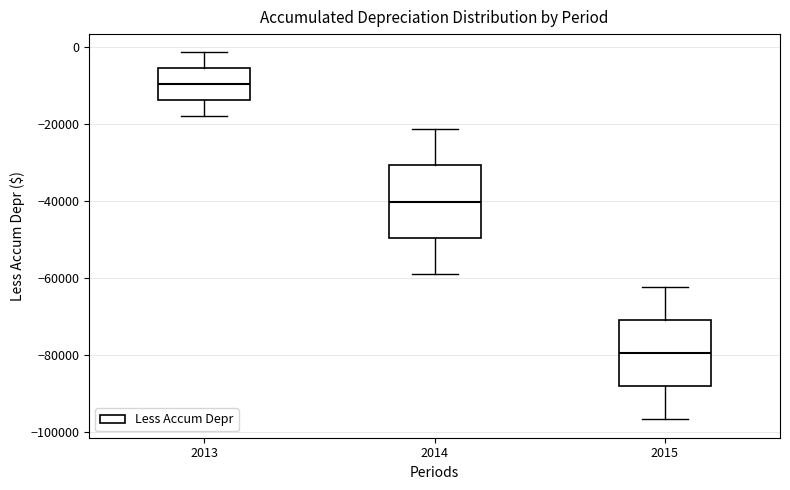

Where is the lower edge of the box at x = 2015 on the y-axis? The values are not printed on the chart, so give them approximately, as read against the axis.

-88000